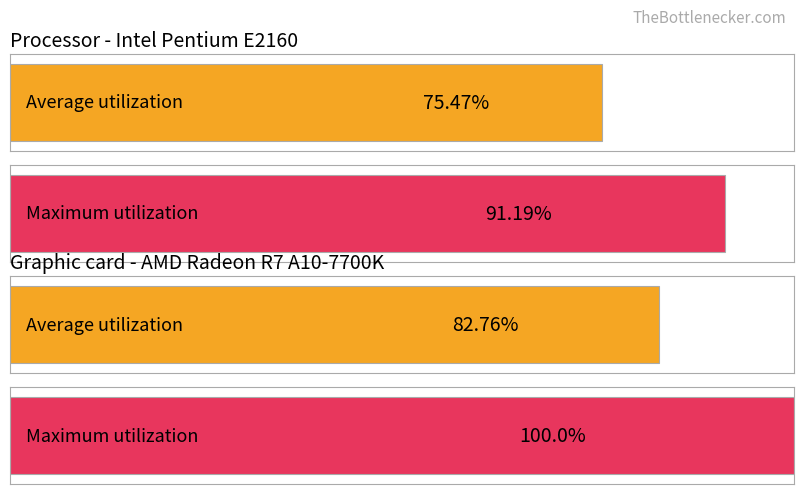

What are all the series names shown in the legend?

Average utilization, Maximum utilization